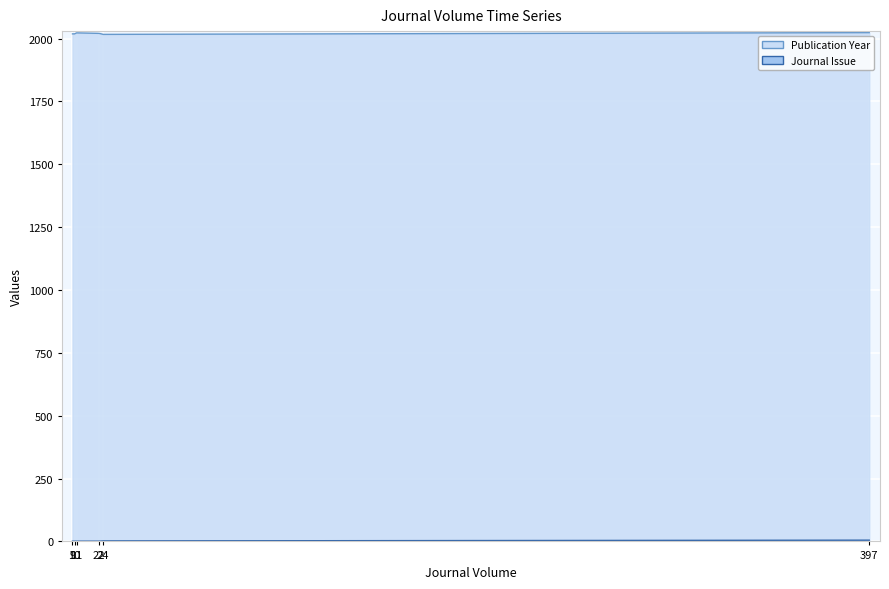

True or false: Journal Issue and Publication Year cross at least once.

False